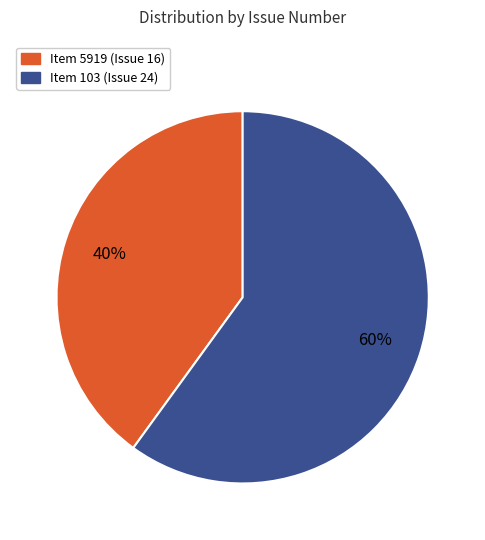

To the nearest percent, what percentage of the pie is Item 5919 (Issue 16)?

40%